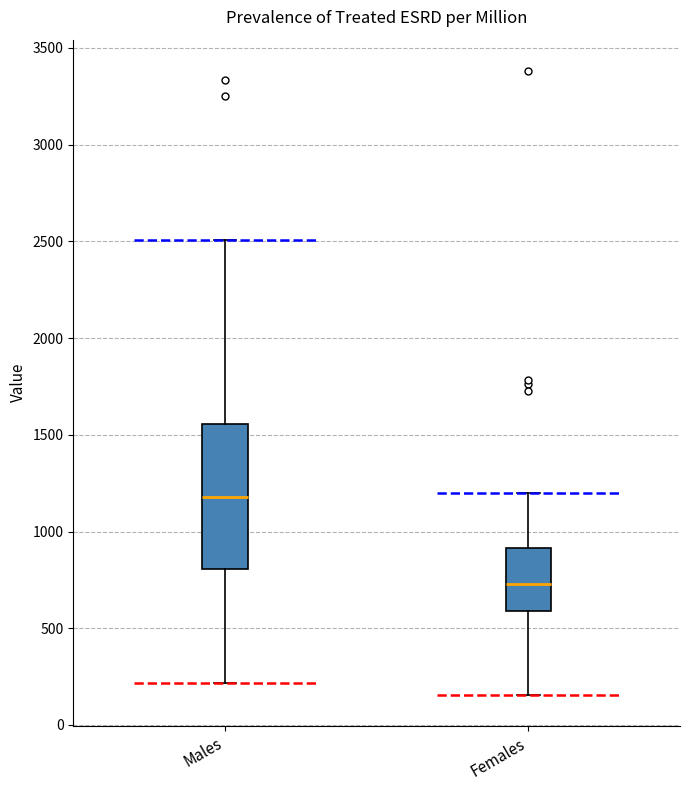

Which box has the lowest median line?

Females